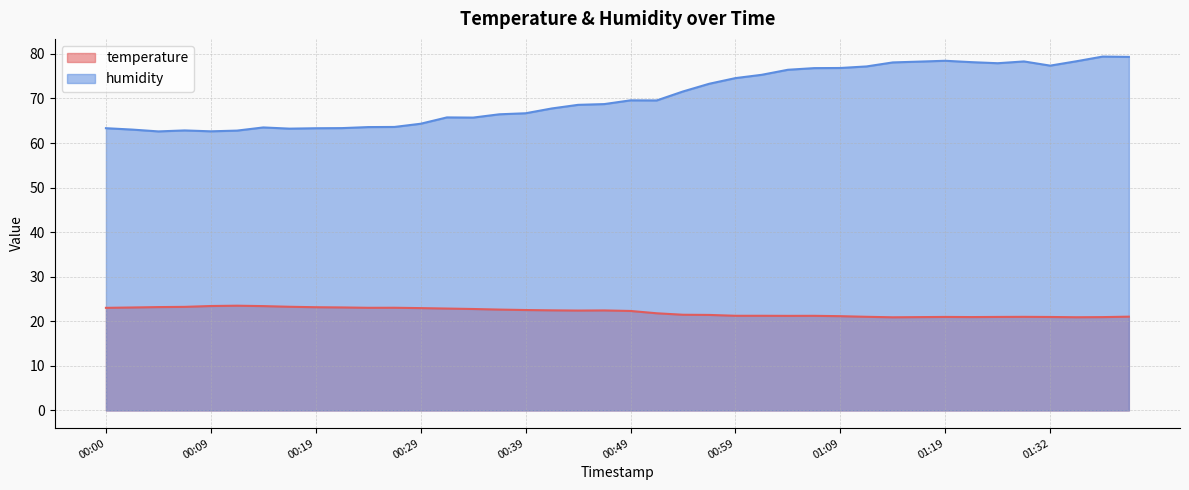

At how many categories does at least one series exceed 48?

40